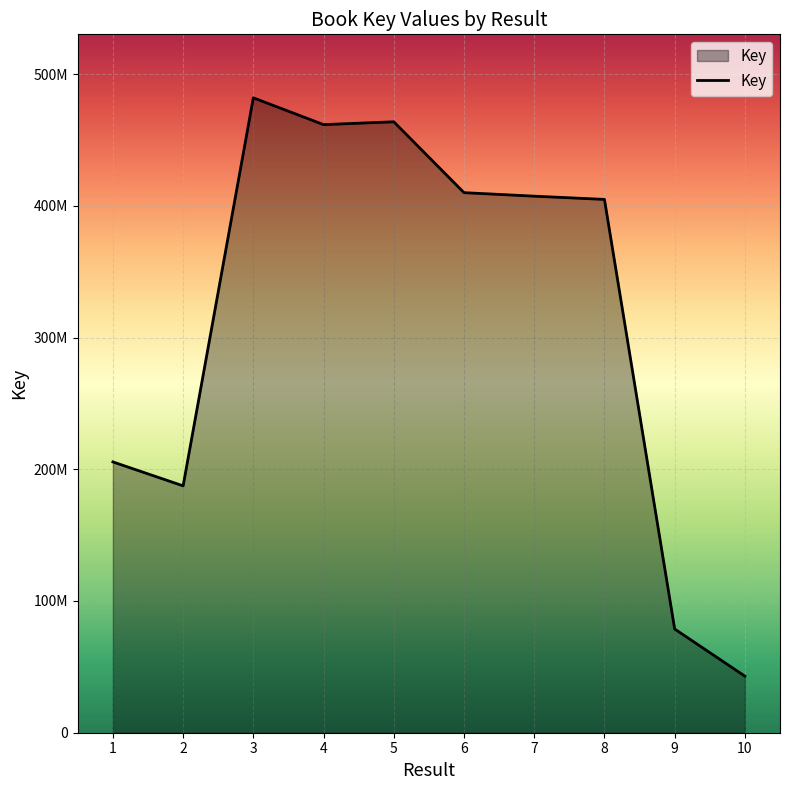

What is the change in value from 1 to 2?

-18171884